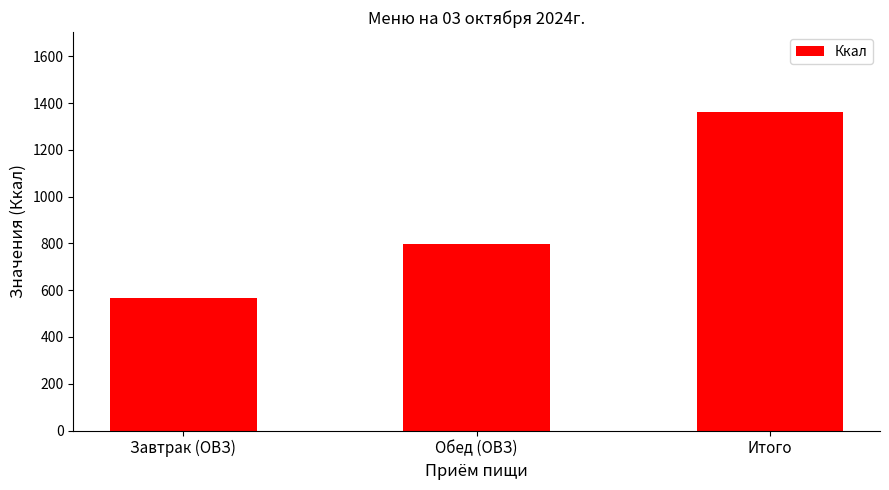

Rank the categories by value from highest to lowest.

Итого, Обед (ОВЗ), Завтрак (ОВЗ)